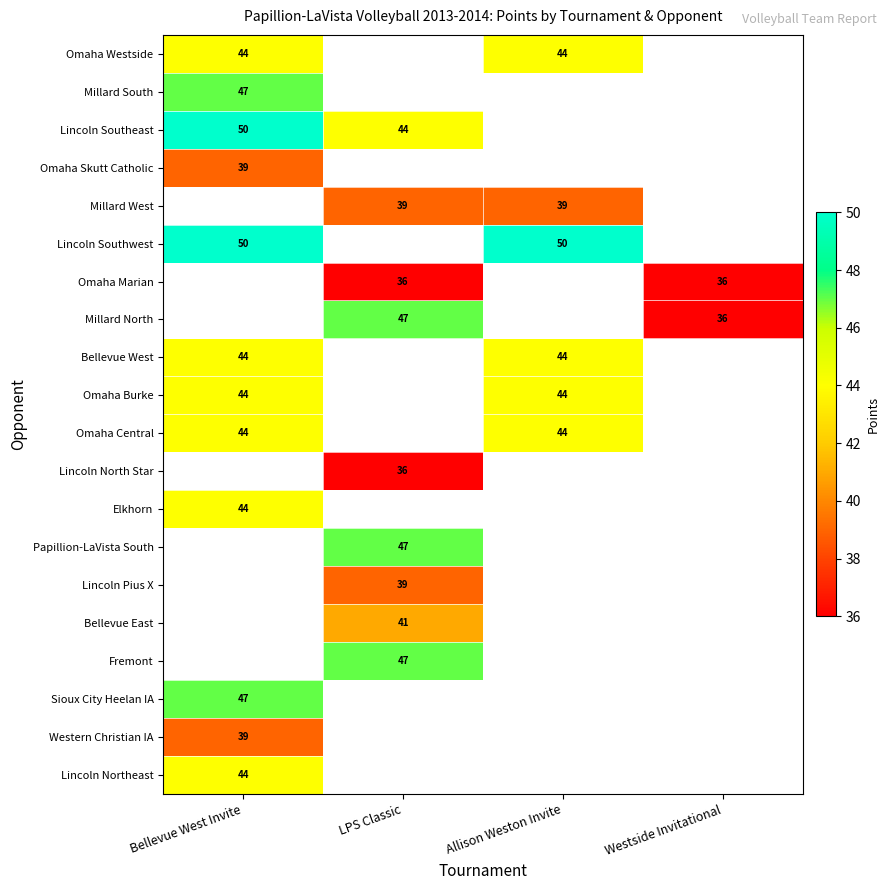

At how many categories does at least one series exceed 43?

3